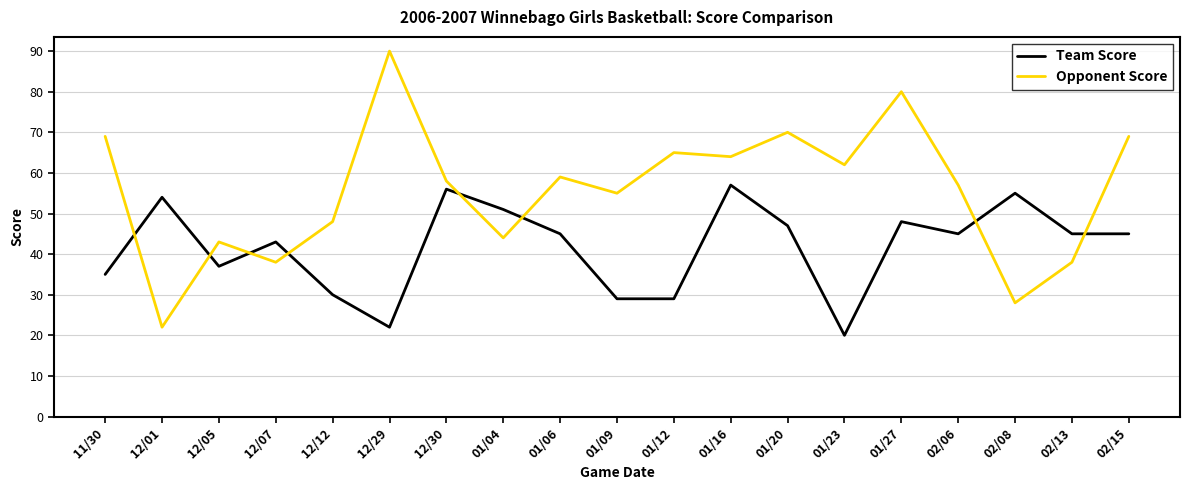

Reading left to right, what are all the values shown in this chart?

Team Score: 35	54	37	43	30	22	56	51	45	29	29	57	47	20	48	45	55	45	45
Opponent Score: 69	22	43	38	48	90	58	44	59	55	65	64	70	62	80	57	28	38	69